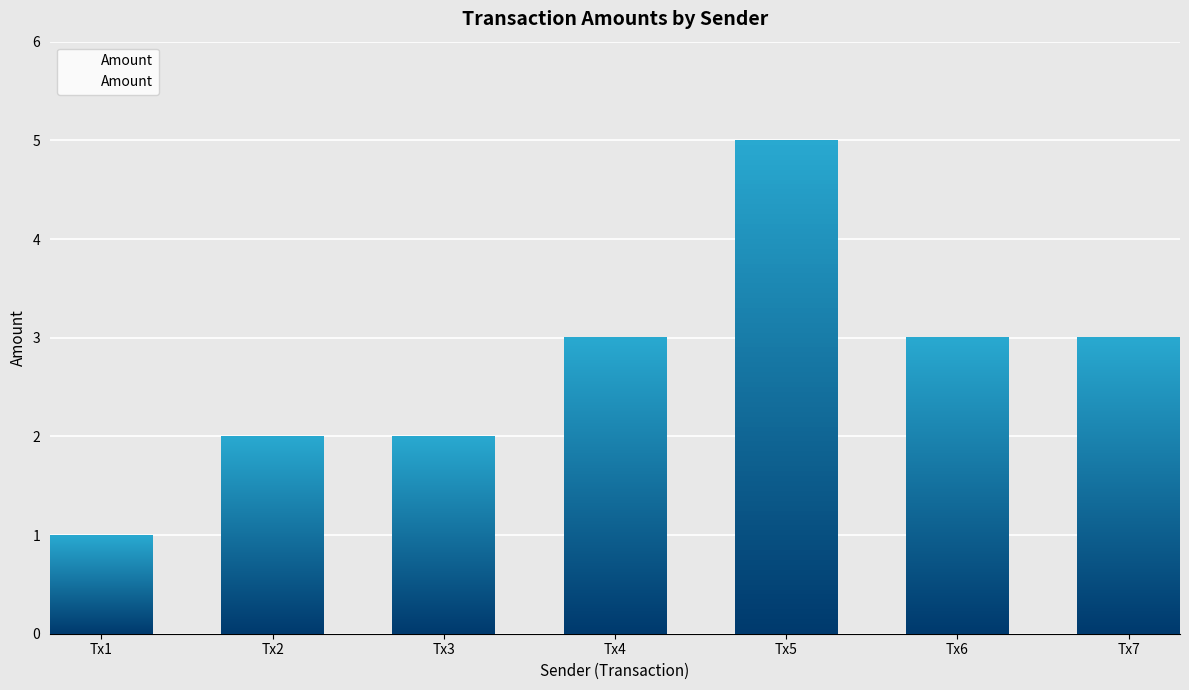

How many values are between 2 and 3?

5